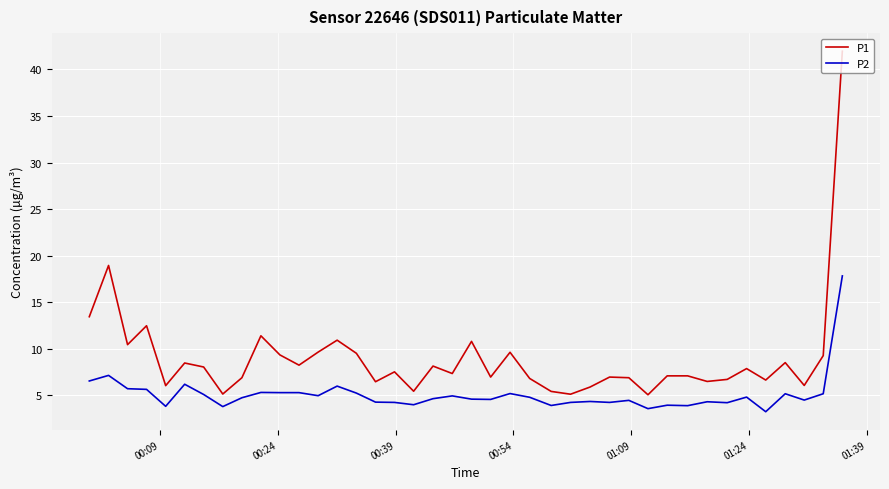

What is the lowest value of the P1 series?

5.1